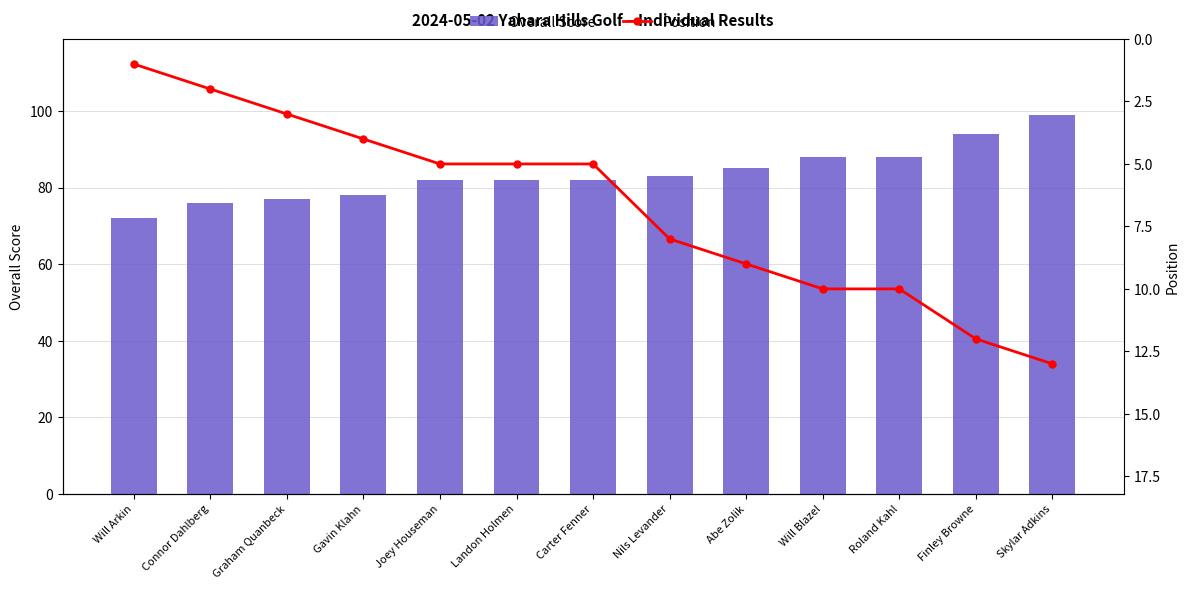

Reading left to right, list all the values displayed in this chart.

Overall Score: 72	76	77	78	82	82	82	83	85	88	88	94	99
Position: 1	2	3	4	5	5	5	8	9	10	10	12	13